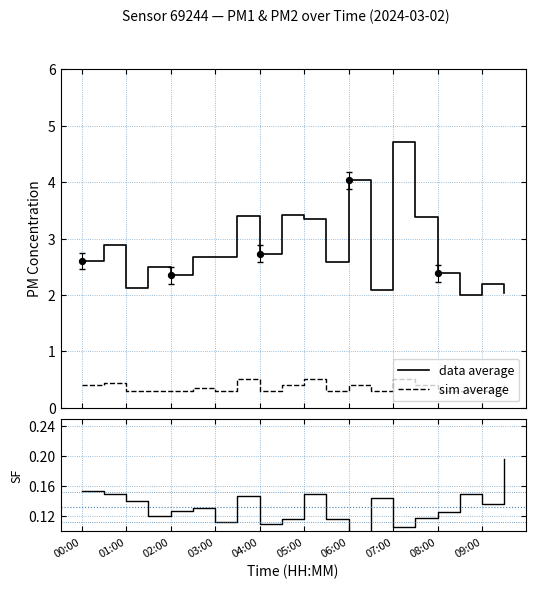

True or false: data average and sim average intersect in this chart.

False